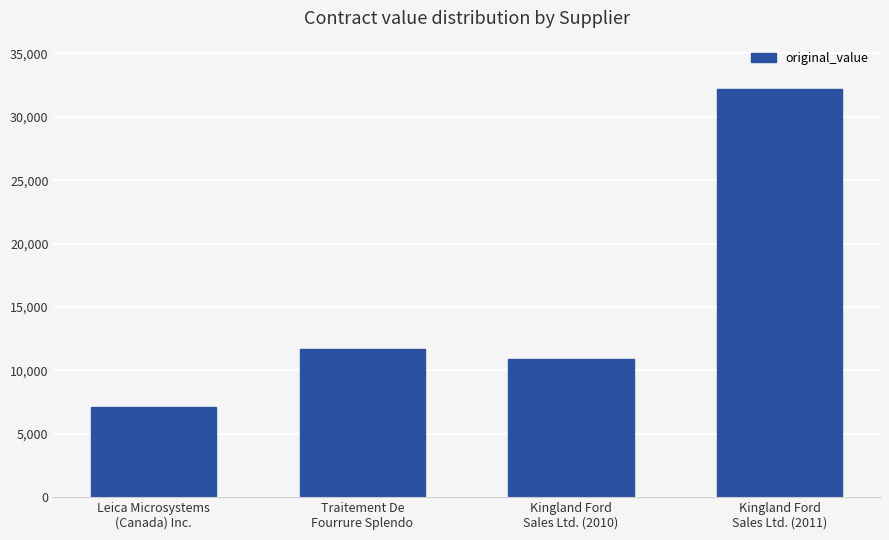

What is the label of the 4th bar from the right?

Leica Microsystems
(Canada) Inc.